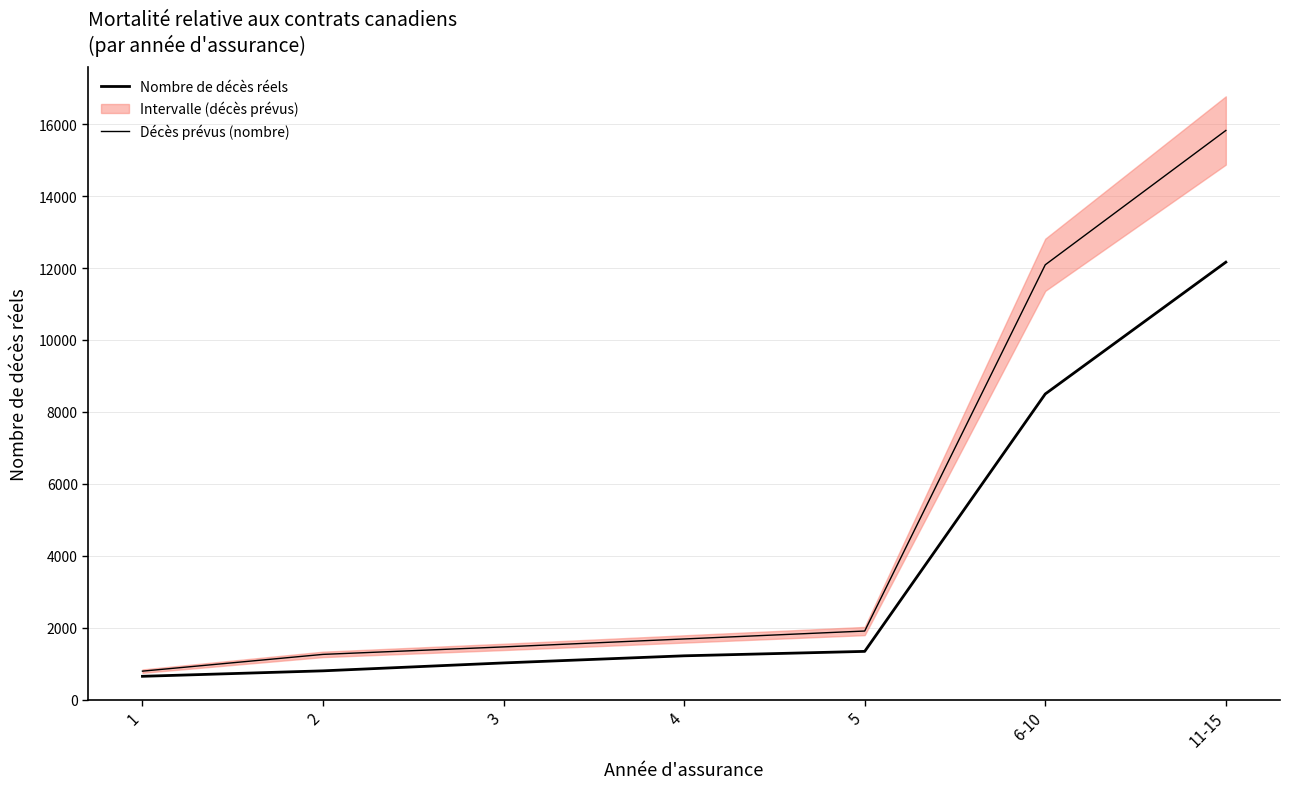

True or false: Nombre de décès réels has more than 0 interior local peaks.

False